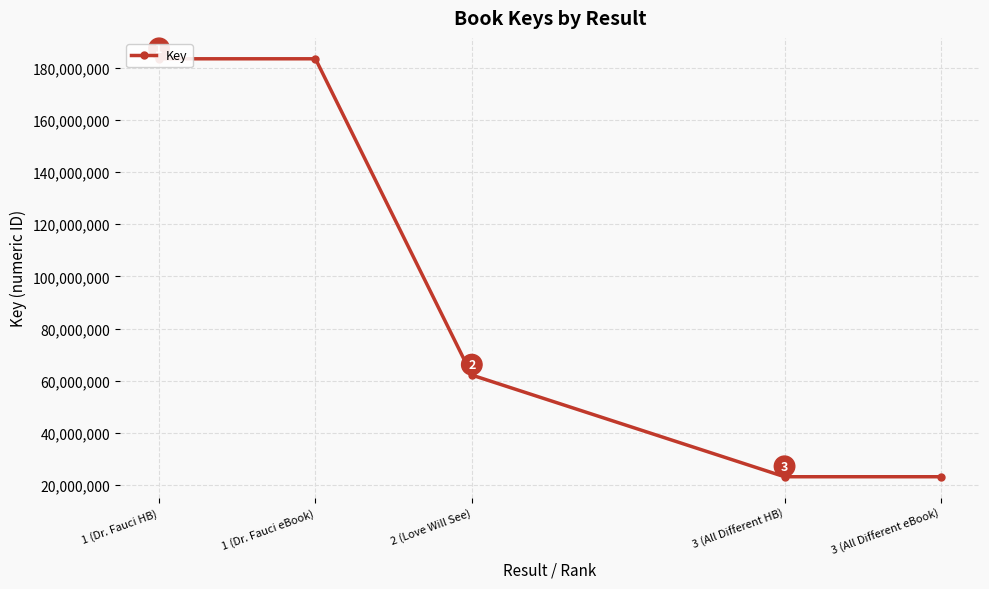

What is the value of the 1st point from the left?

183368466